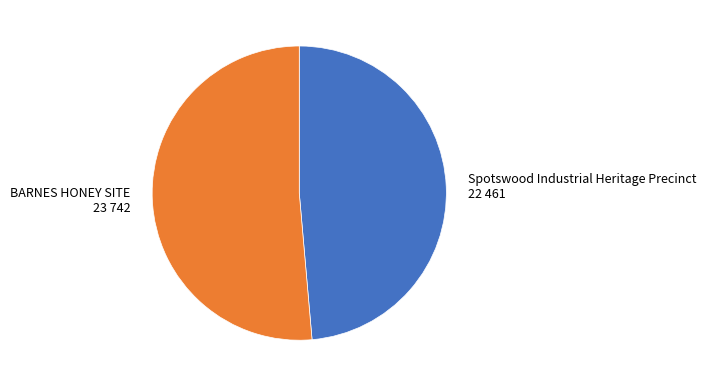

What is the ratio of the value at Spotswood Industrial Heritage Precinct to the value at BARNES HONEY SITE?

0.9